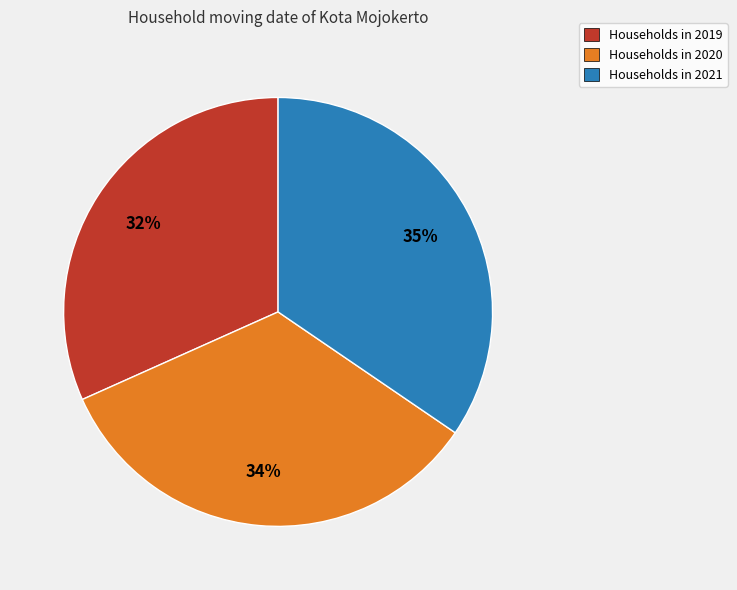

To the nearest percent, what is the difference between the largest and smallest slice percentages?

3%